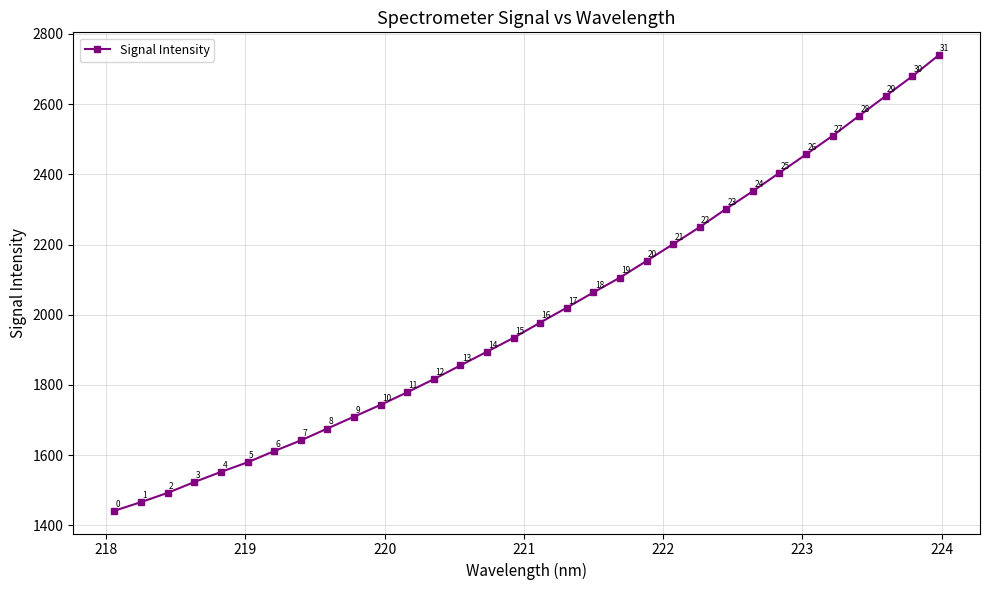

What is the smallest value displayed?

1441.7